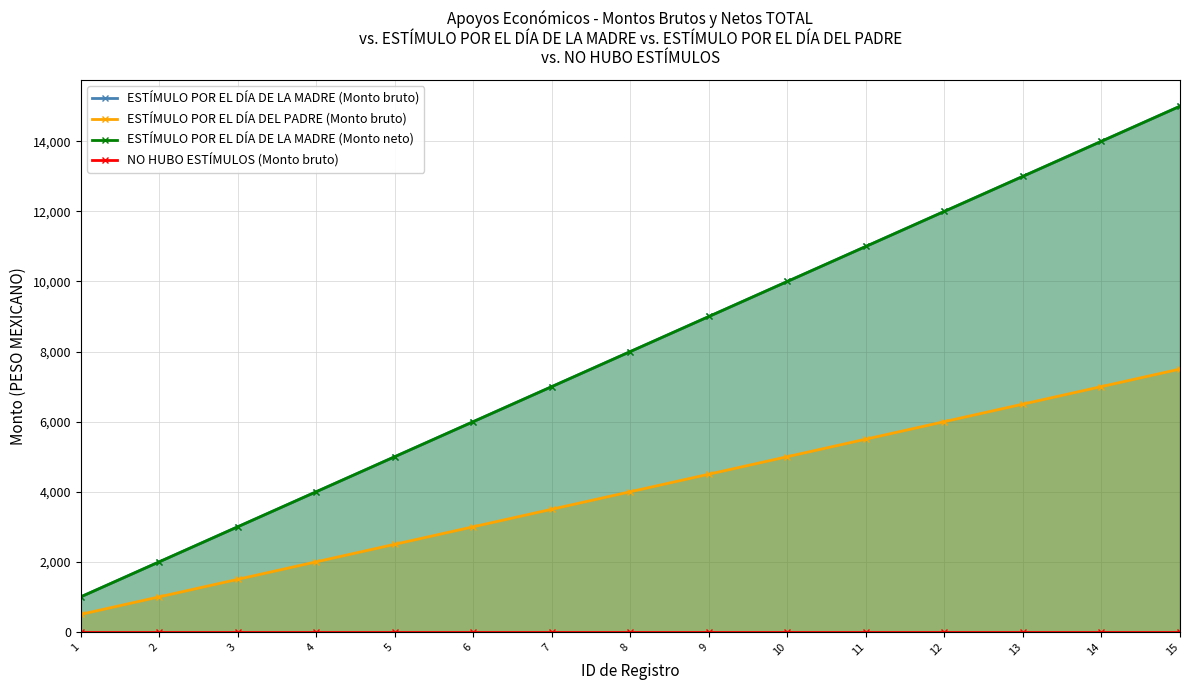

Which label corresponds to the largest value in the chart?

15